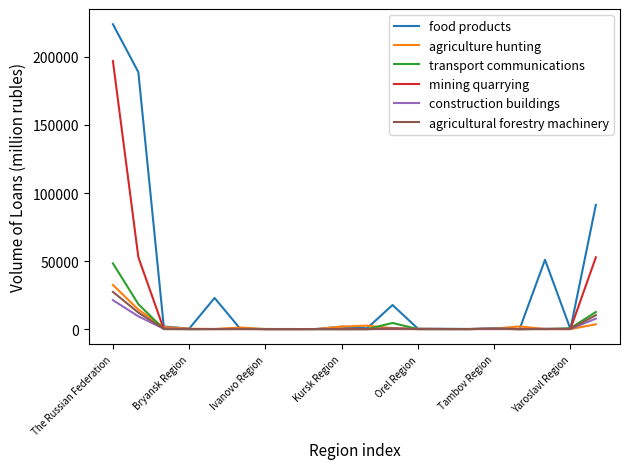

What is the greatest value displayed?

224023